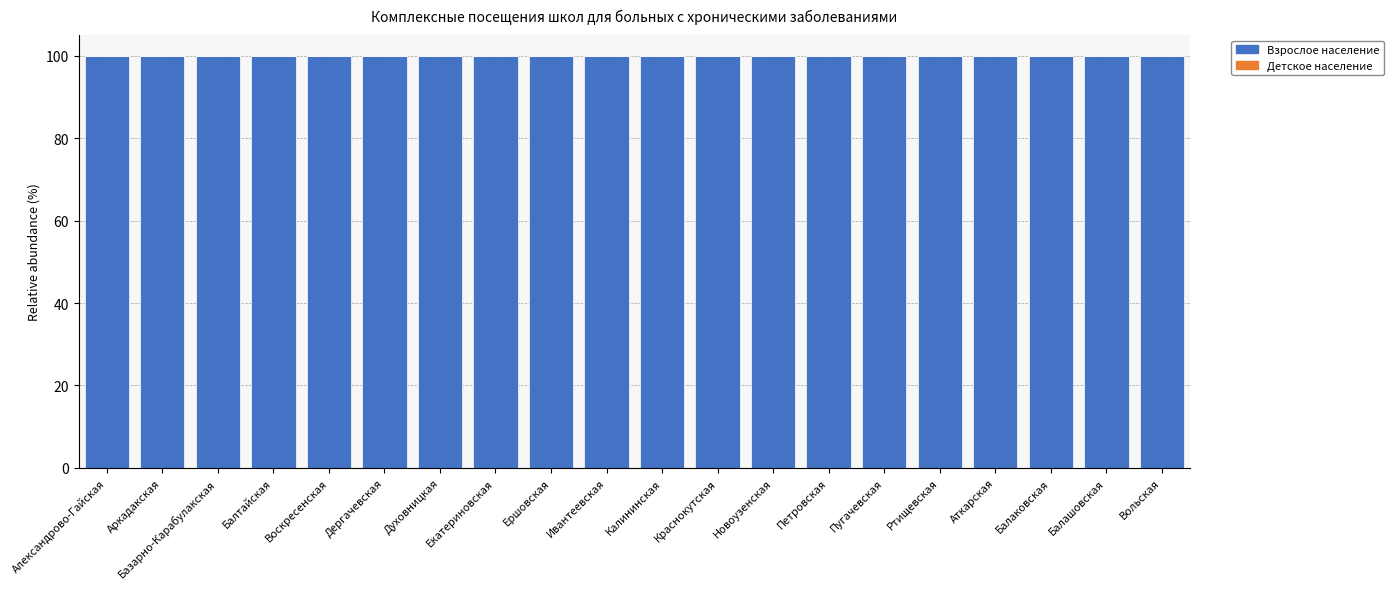

What is the average value of the Взрослое население series?

100